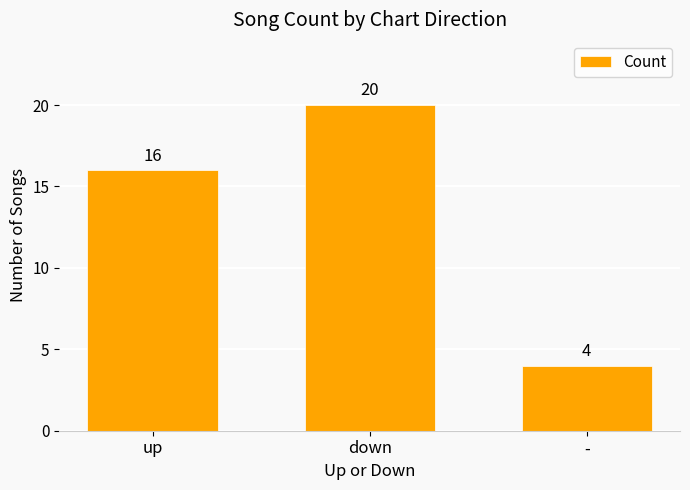

Which category has the lowest value across all series?

-